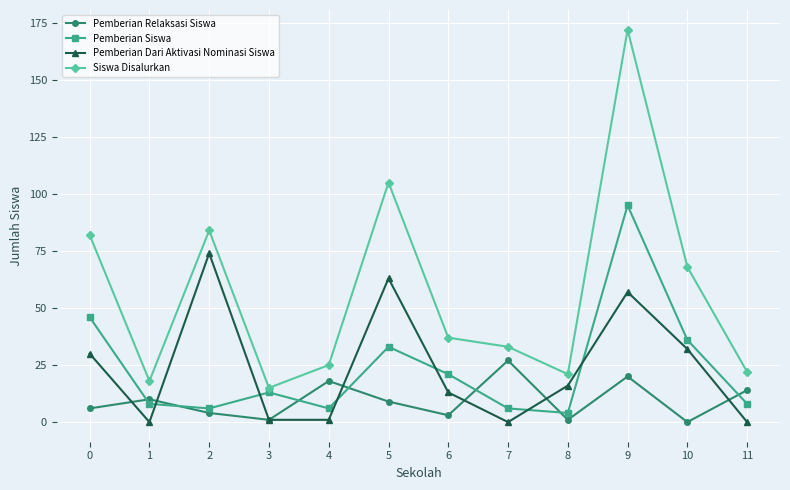

Count the number of categories in the chart.

12